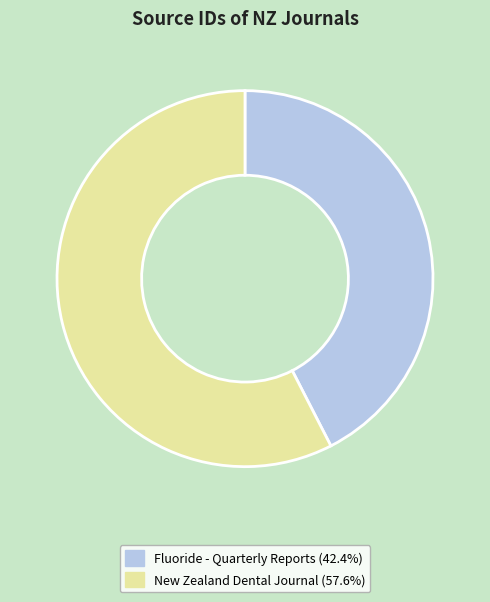

Is there any slice that represents more than half of the pie?

Yes